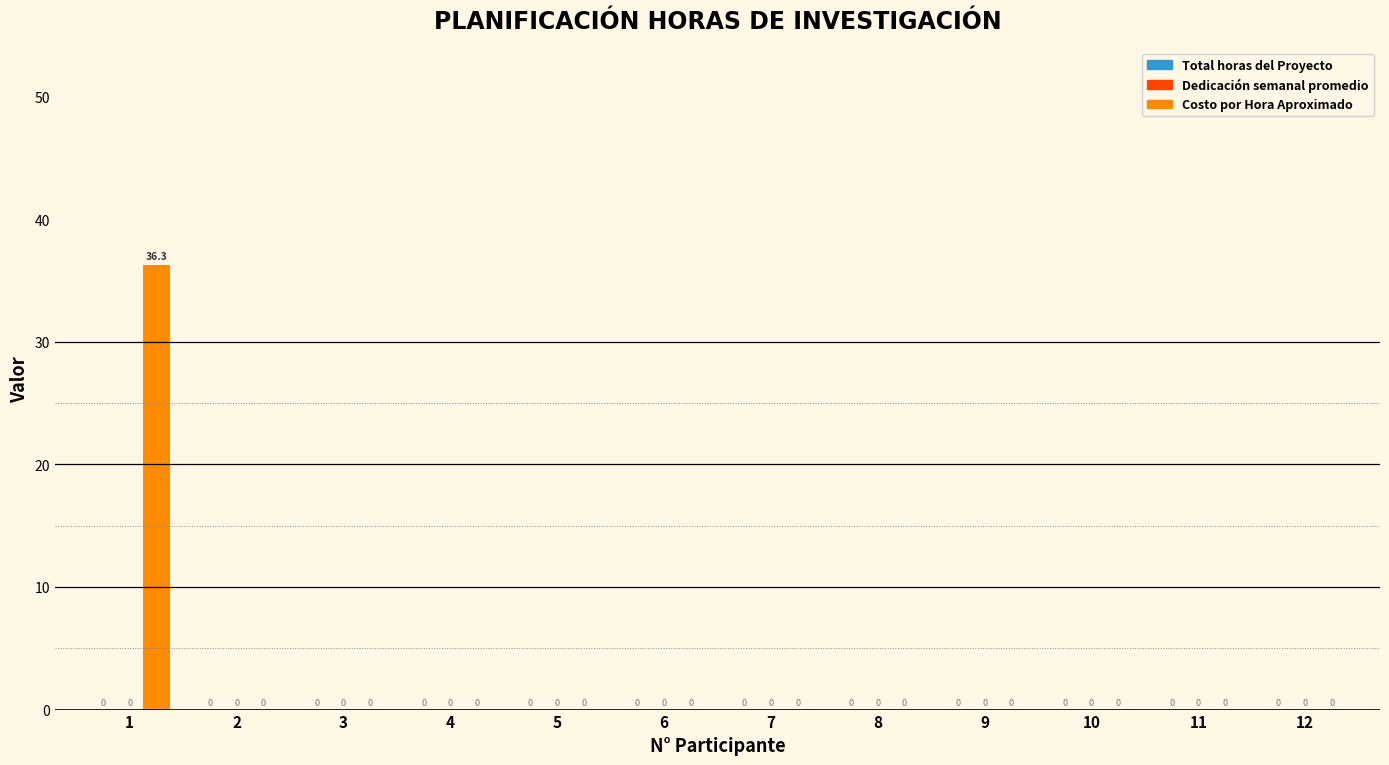

The chart shows a value of 0.0 at 7. True or false?

True